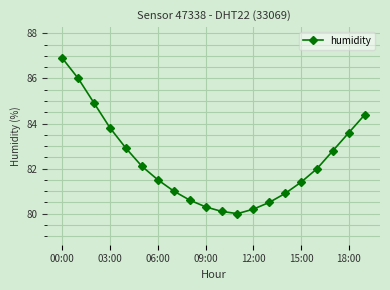

What is the value of the 20th point from the left?

84.4